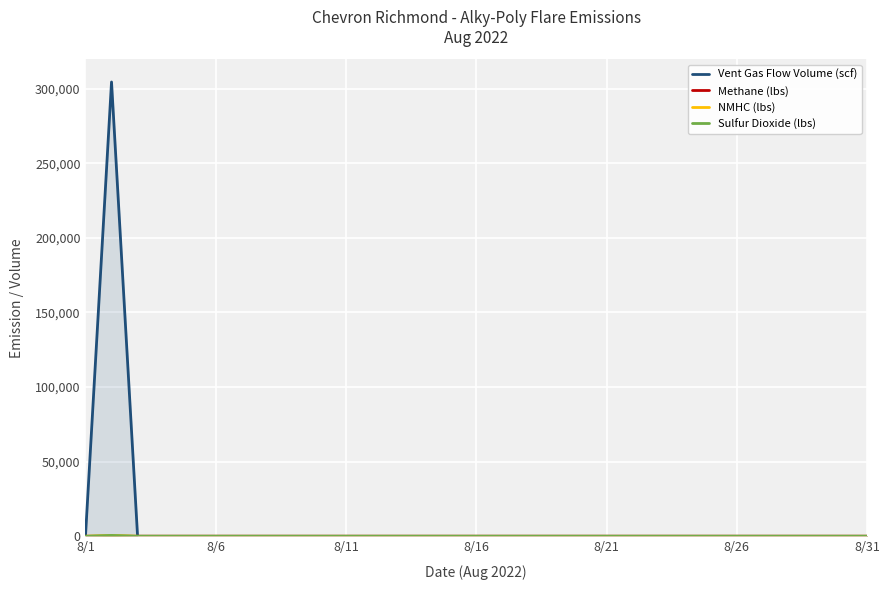

What is the maximum value for Vent Gas Flow Volume (scf)?

304508.0